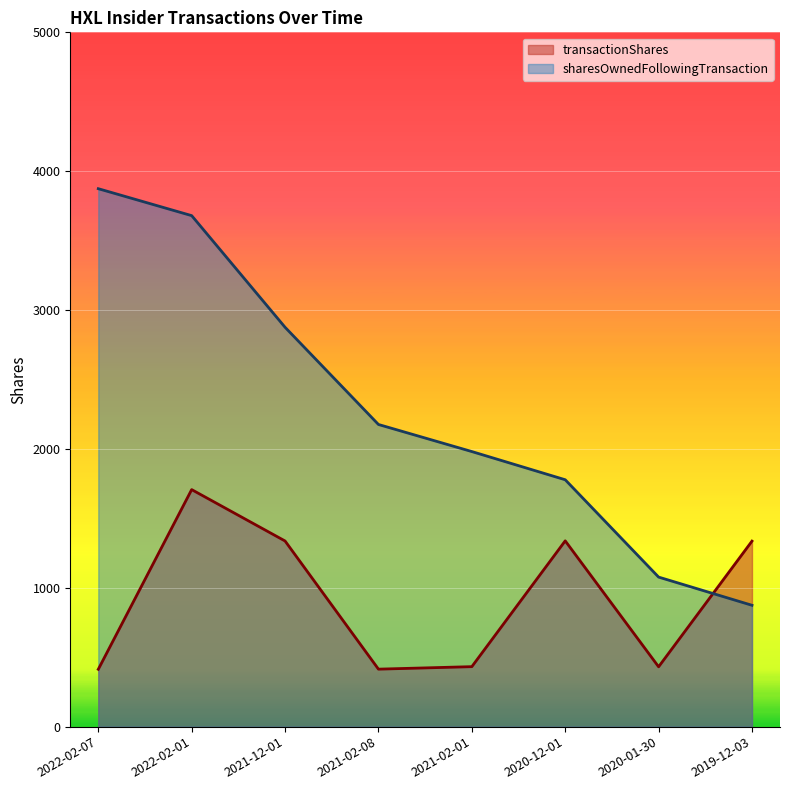

Does the chart display data point markers on the line(s)?

No